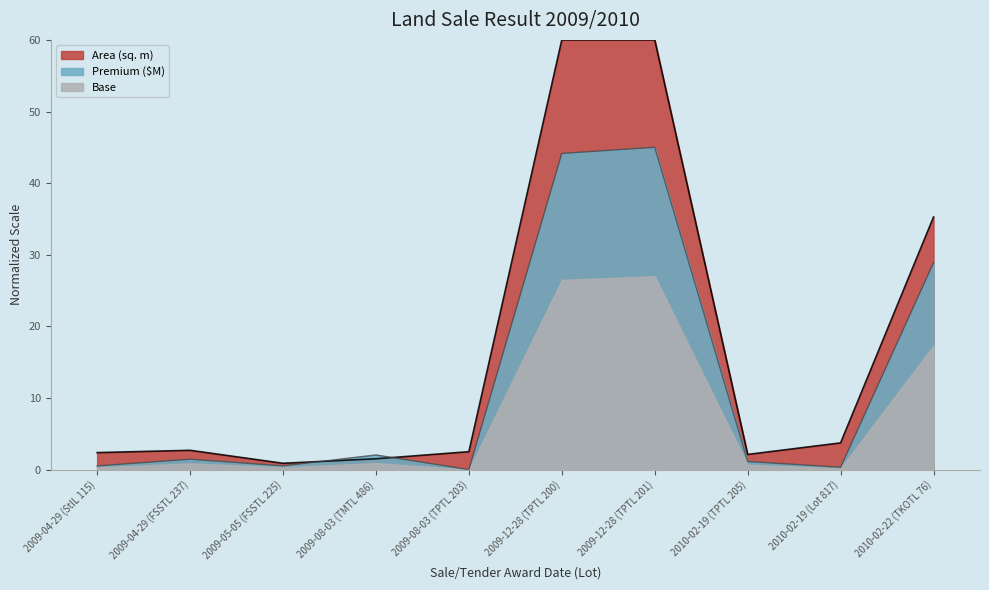

True or false: Premium ($M) has more than 1 points higher than both neighbors.

True